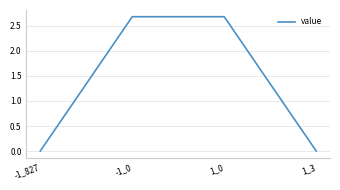

How many values are below 2?

2